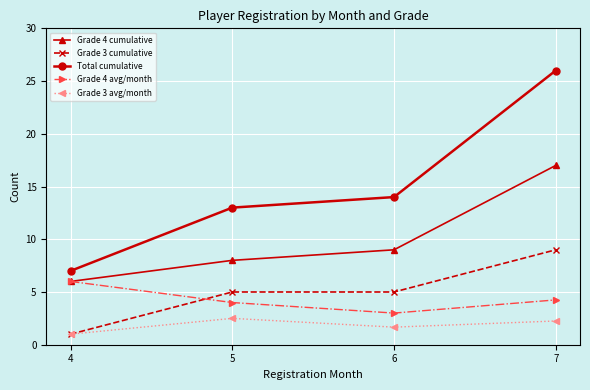

True or false: Total cumulative and Grade 4 avg/month cross at least once.

False